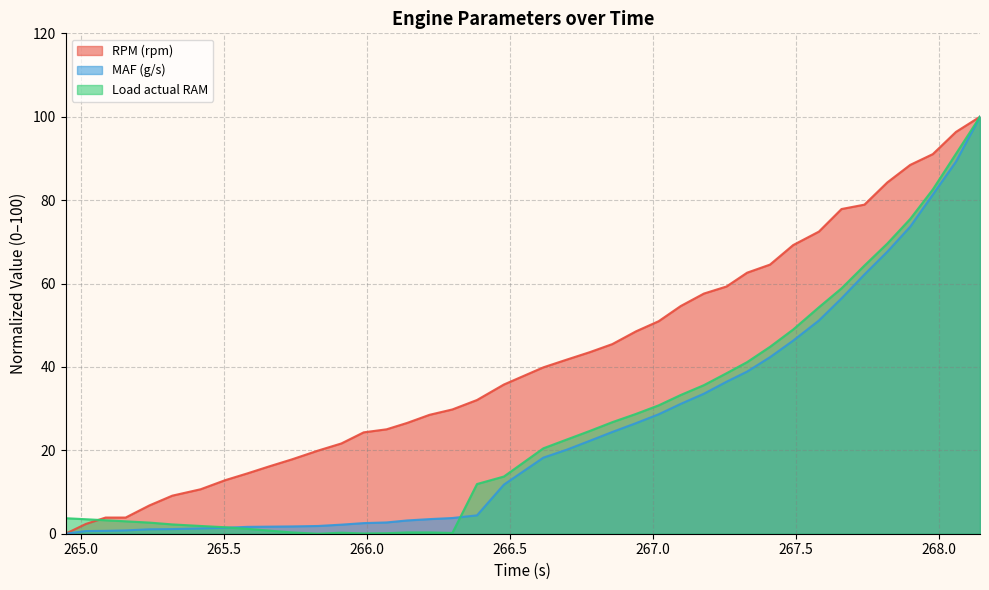

Where is Load actual RAM nearest to the value 50?

176